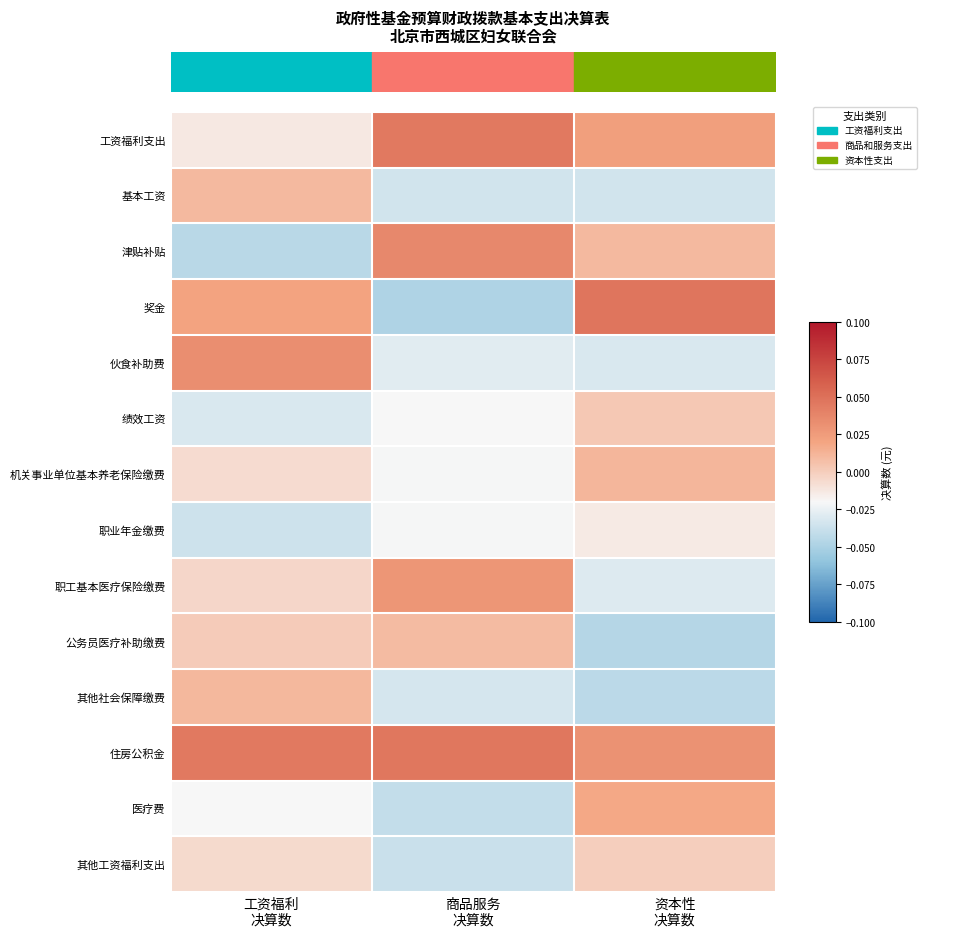

Reading left to right, list all the values displayed in this chart.

工资福利支出: 工资福利
决算数=-0.0	商品服务
决算数=0.0	资本性
决算数=0.0
基本工资: 工资福利
决算数=0.0	商品服务
决算数=-0.0	资本性
决算数=-0.0
津贴补贴: 工资福利
决算数=-0.0	商品服务
决算数=0.0	资本性
决算数=0.0
奖金: 工资福利
决算数=0.0	商品服务
决算数=-0.0	资本性
决算数=0.0
伙食补助费: 工资福利
决算数=0.0	商品服务
决算数=-0.0	资本性
决算数=-0.0
绩效工资: 工资福利
决算数=-0.0	商品服务
决算数=-0.0	资本性
决算数=0.0
机关事业单位基本养老保险缴费: 工资福利
决算数=-0.0	商品服务
决算数=-0.0	资本性
决算数=0.0
职业年金缴费: 工资福利
决算数=-0.0	商品服务
决算数=-0.0	资本性
决算数=-0.0
职工基本医疗保险缴费: 工资福利
决算数=-0.0	商品服务
决算数=0.0	资本性
决算数=-0.0
公务员医疗补助缴费: 工资福利
决算数=0.0	商品服务
决算数=0.0	资本性
决算数=-0.0
其他社会保障缴费: 工资福利
决算数=0.0	商品服务
决算数=-0.0	资本性
决算数=-0.0
住房公积金: 工资福利
决算数=0.0	商品服务
决算数=0.0	资本性
决算数=0.0
医疗费: 工资福利
决算数=-0.0	商品服务
决算数=-0.0	资本性
决算数=0.0
其他工资福利支出: 工资福利
决算数=-0.0	商品服务
决算数=-0.0	资本性
决算数=-0.0